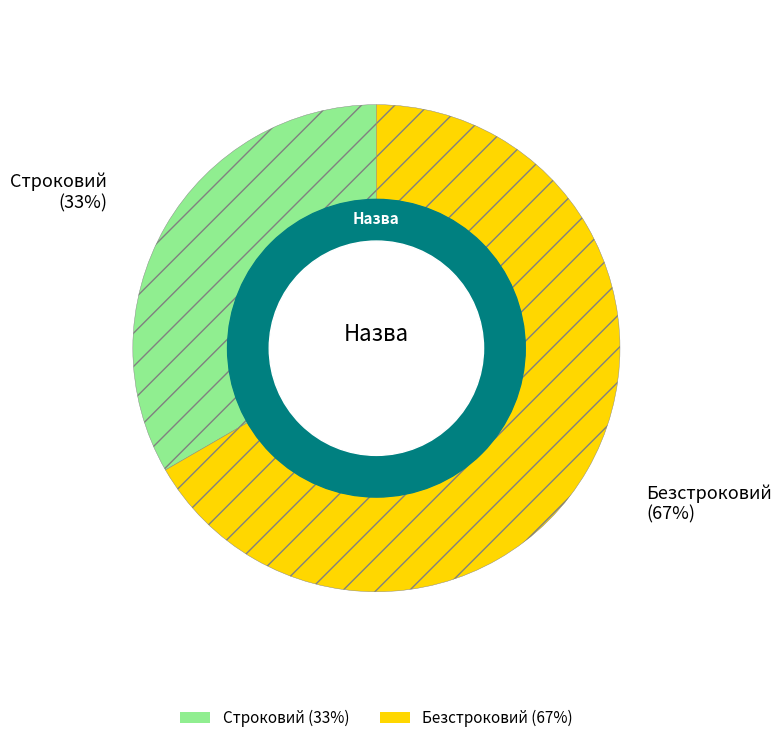

How many segments does this pie chart have?

2